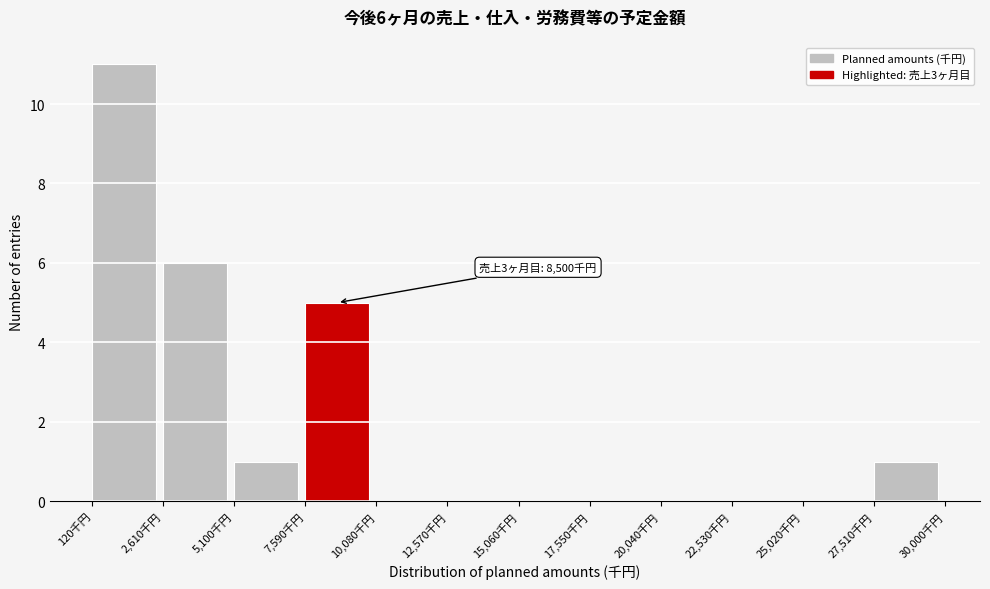

Which range on the x-axis has the tallest bar?

0 to 2500